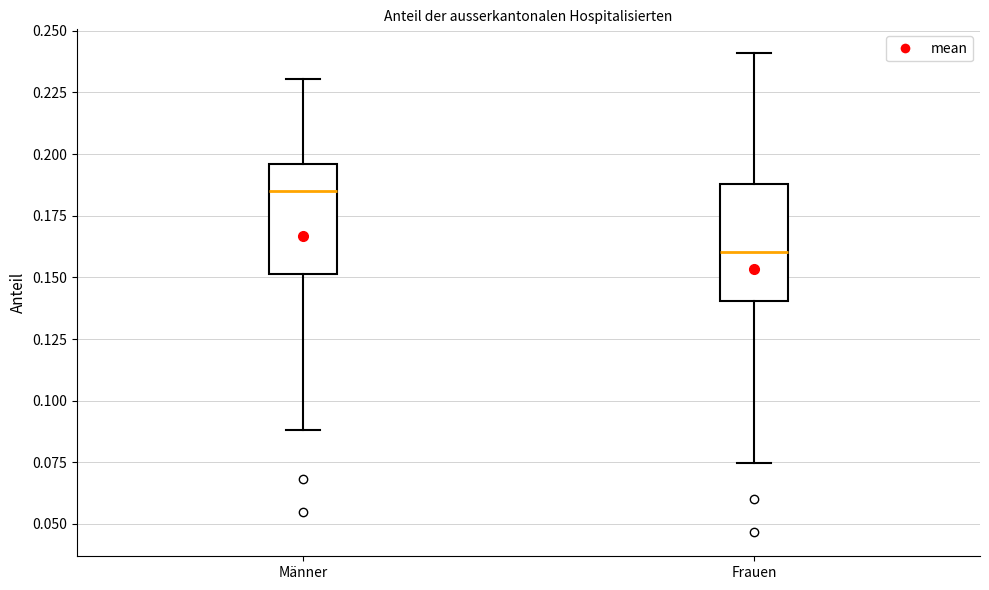

Which box has the lowest median line?

Frauen